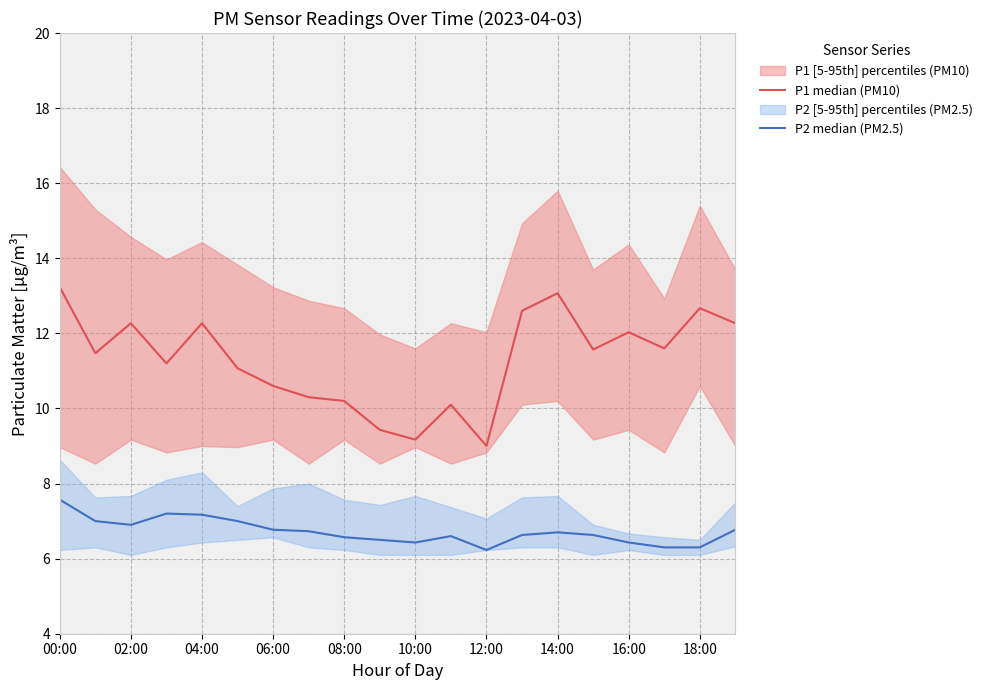

Rank the series by their average value, from highest to lowest.

P1 median (PM10), P2 median (PM2.5)